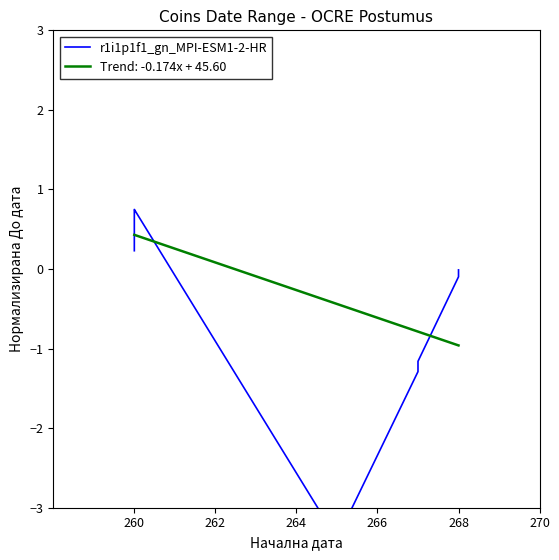

Does the chart have visible grid lines?

No